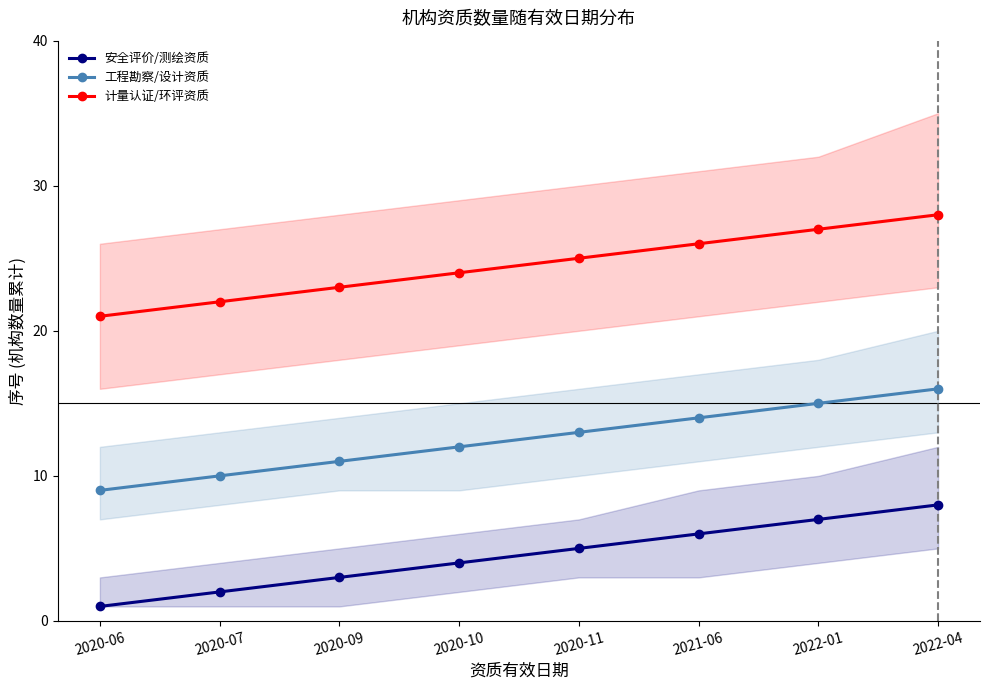

What value does the 工程勘察/设计资质 series have at 2020-06?

9